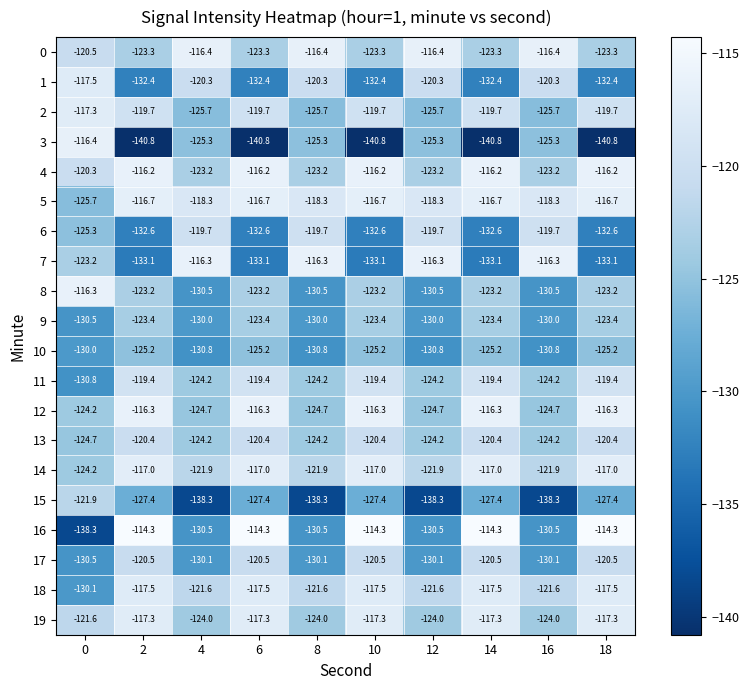

What is the smallest value displayed?

-140.8